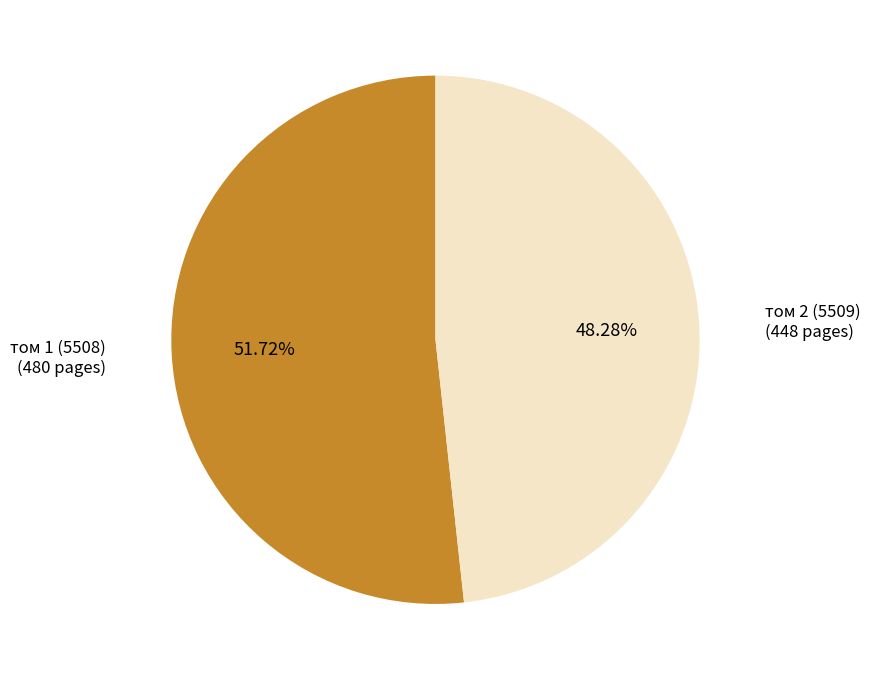

Is there any slice that represents more than half of the pie?

Yes